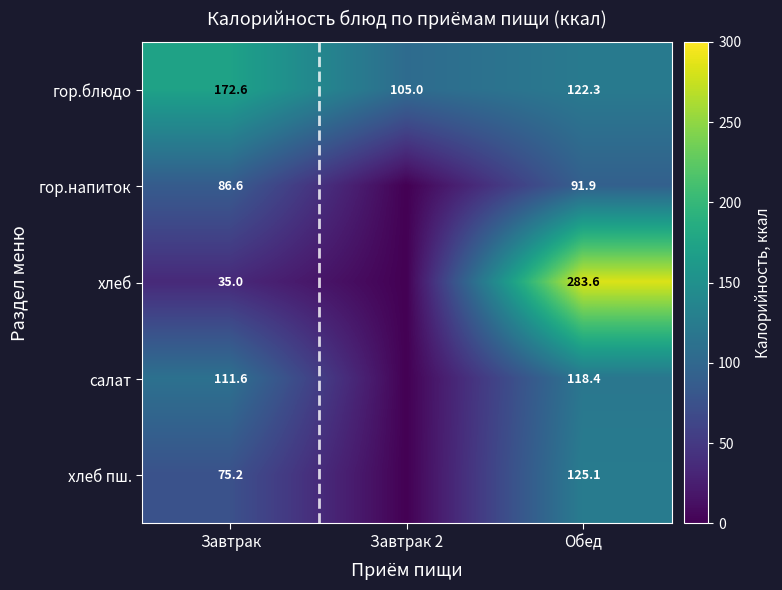

Rank the series at Обед from lowest to highest value.

гор.напиток, салат, гор.блюдо, хлеб пш., хлеб